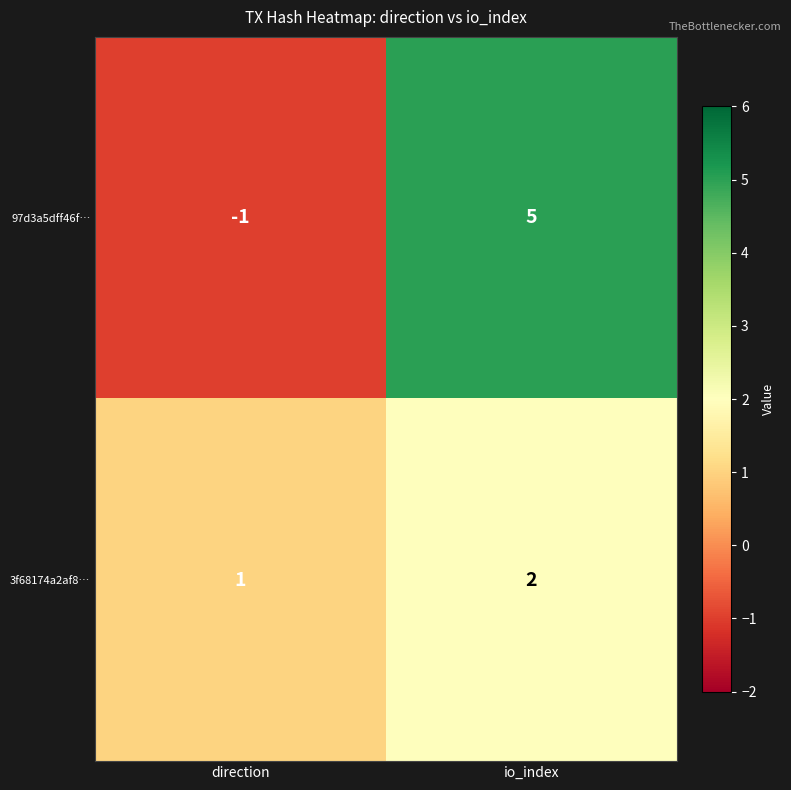

How many values in 97d3a5dff46f… are above zero?

1